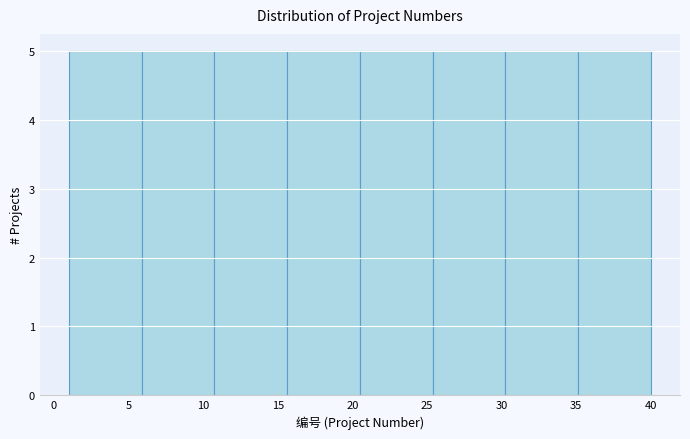

Reading left to right, transcribe this chart: for each bar, give the range it covers on the x-axis and its height. Neither the bar edges nor the heights are printed on the chart, so give them approximately, as read against the axes.

1.0 to 6.0: 5
6.0 to 11.0: 5
11.0 to 15.5: 5
15.5 to 20.5: 5
20.5 to 25.5: 5
25.5 to 30.5: 5
30.5 to 35.0: 5
35.0 to 40.0: 5